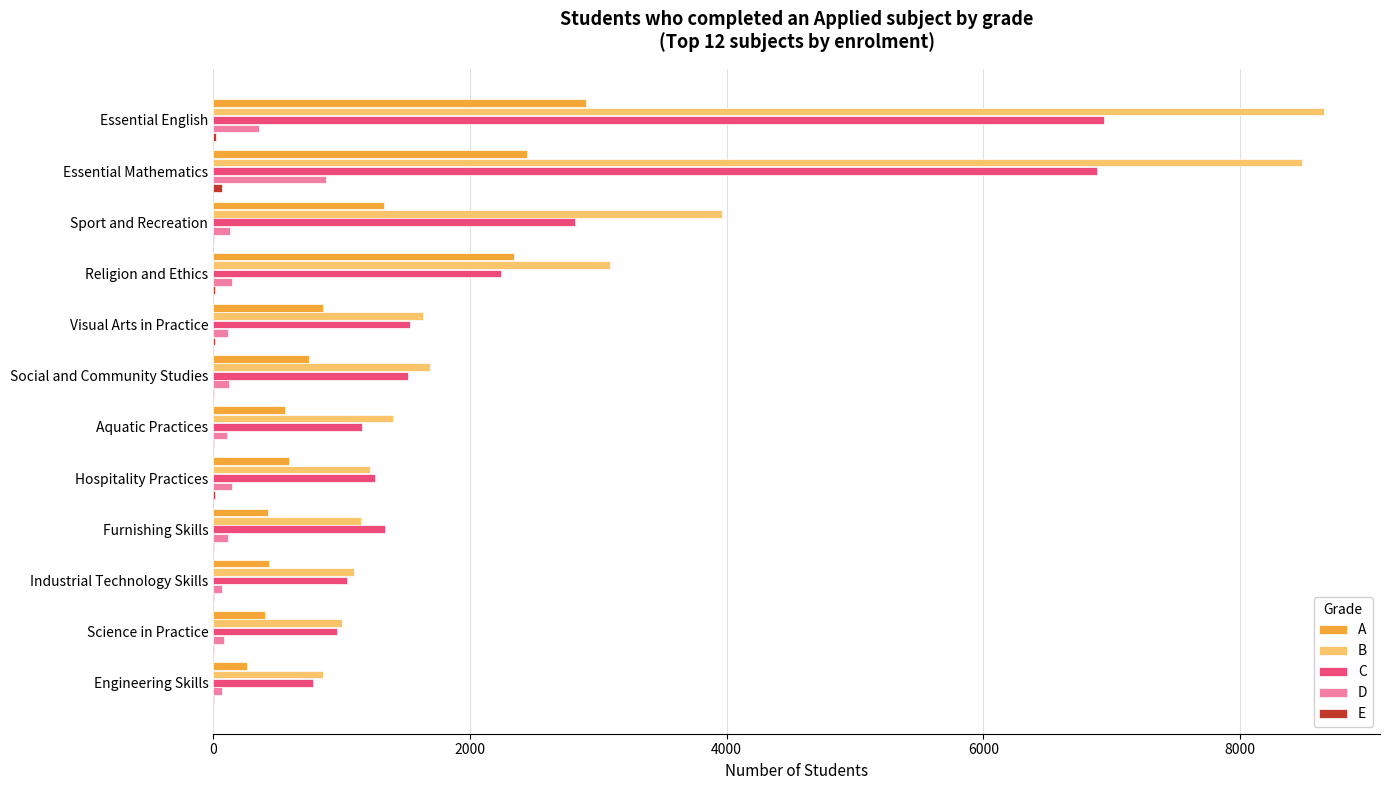

The value of B at Sport and Recreation is 6899. True or false?

False